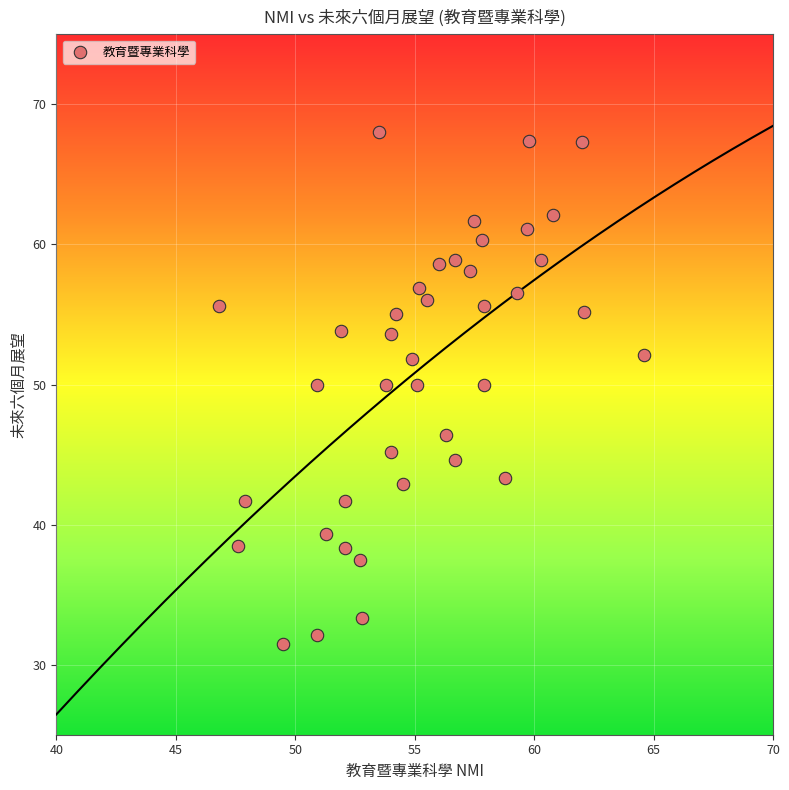

What is the range of Y values (max minus min)?

36.5